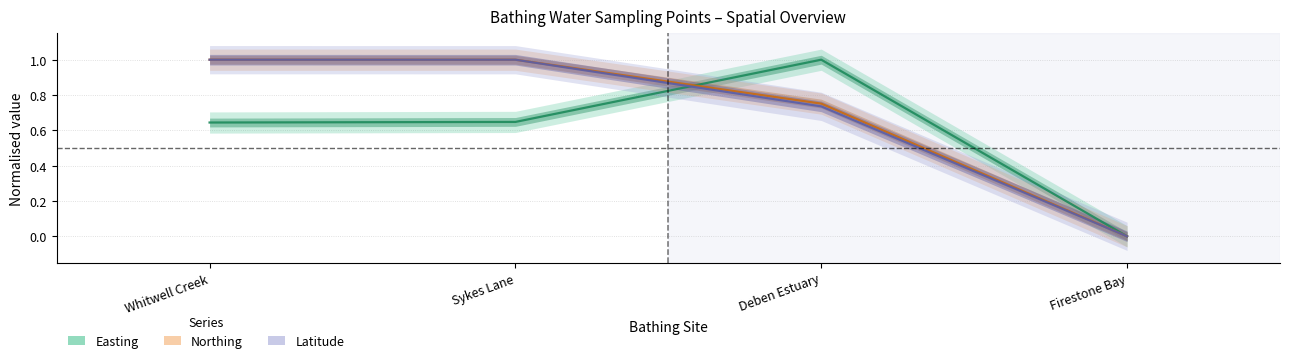

List the series in order of their peak value, lowest first.

Easting, Northing, Latitude